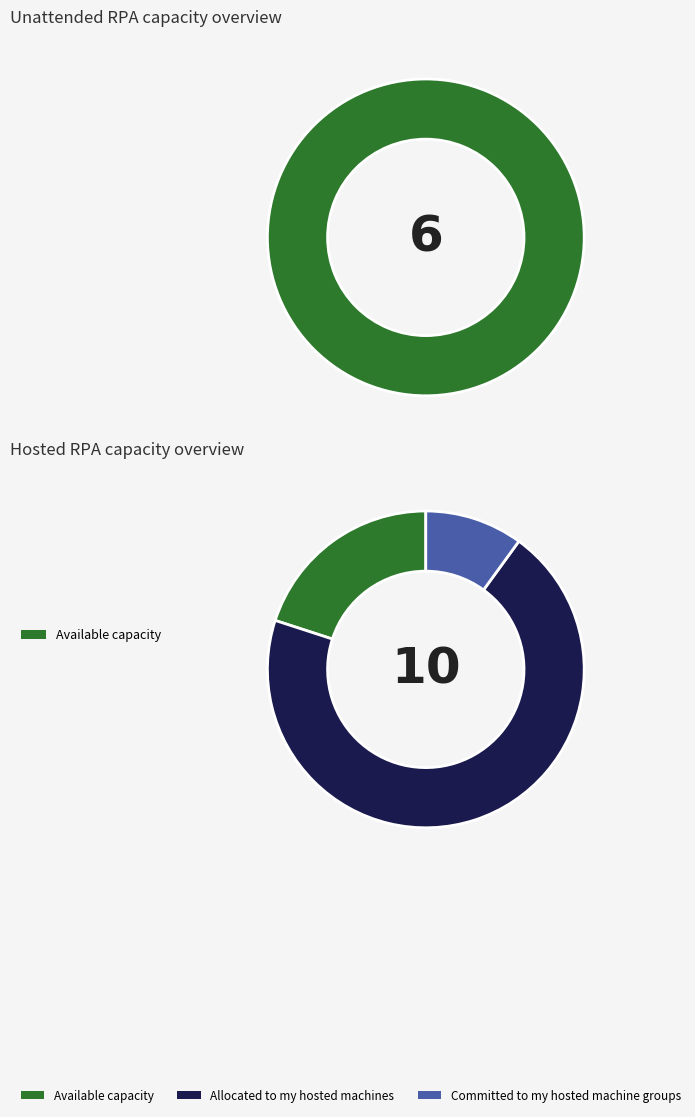

Is 4 the majority of the pie?

No